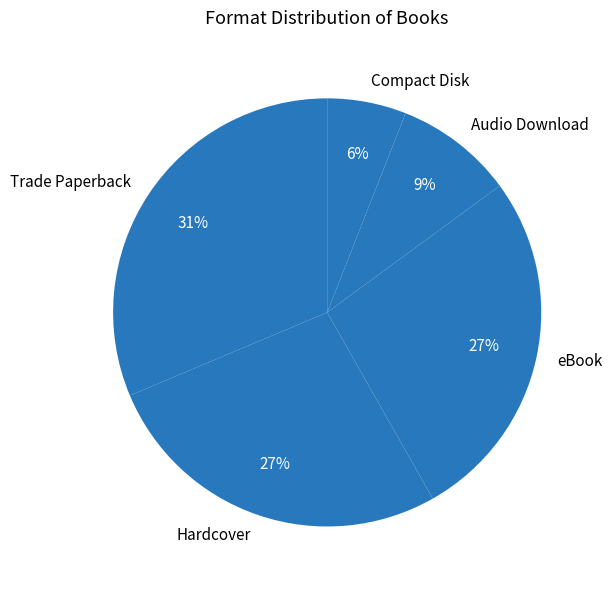

Is eBook the majority of the pie?

No